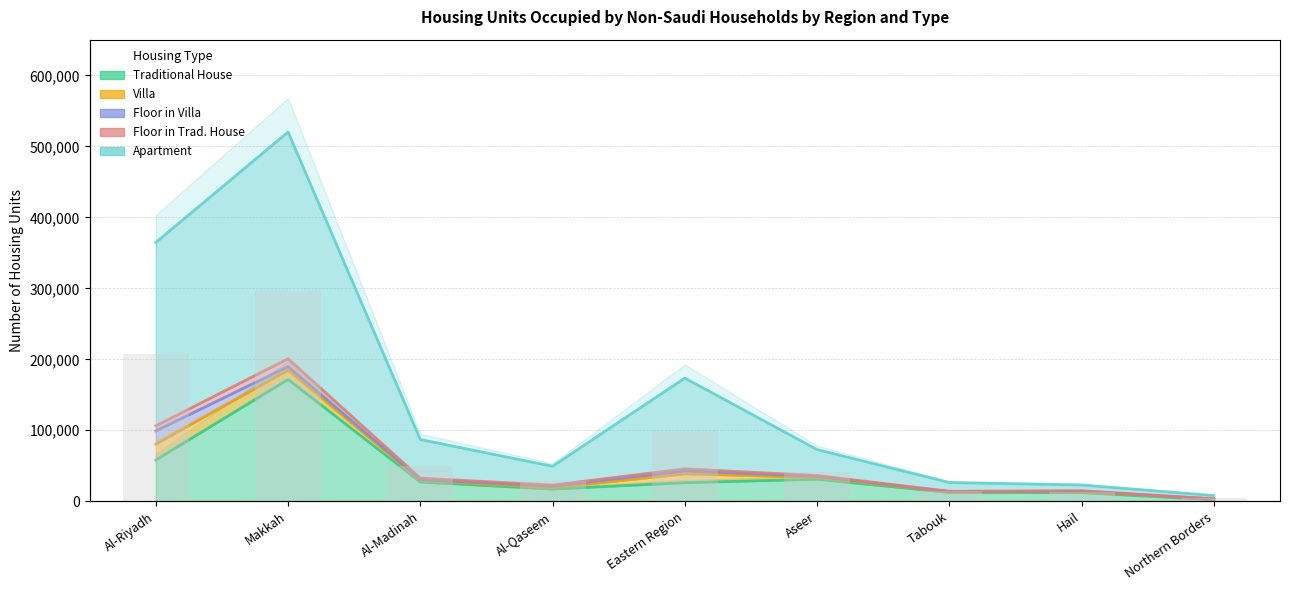

What is the value of the Traditional House bar at the 9th from the left?

2152